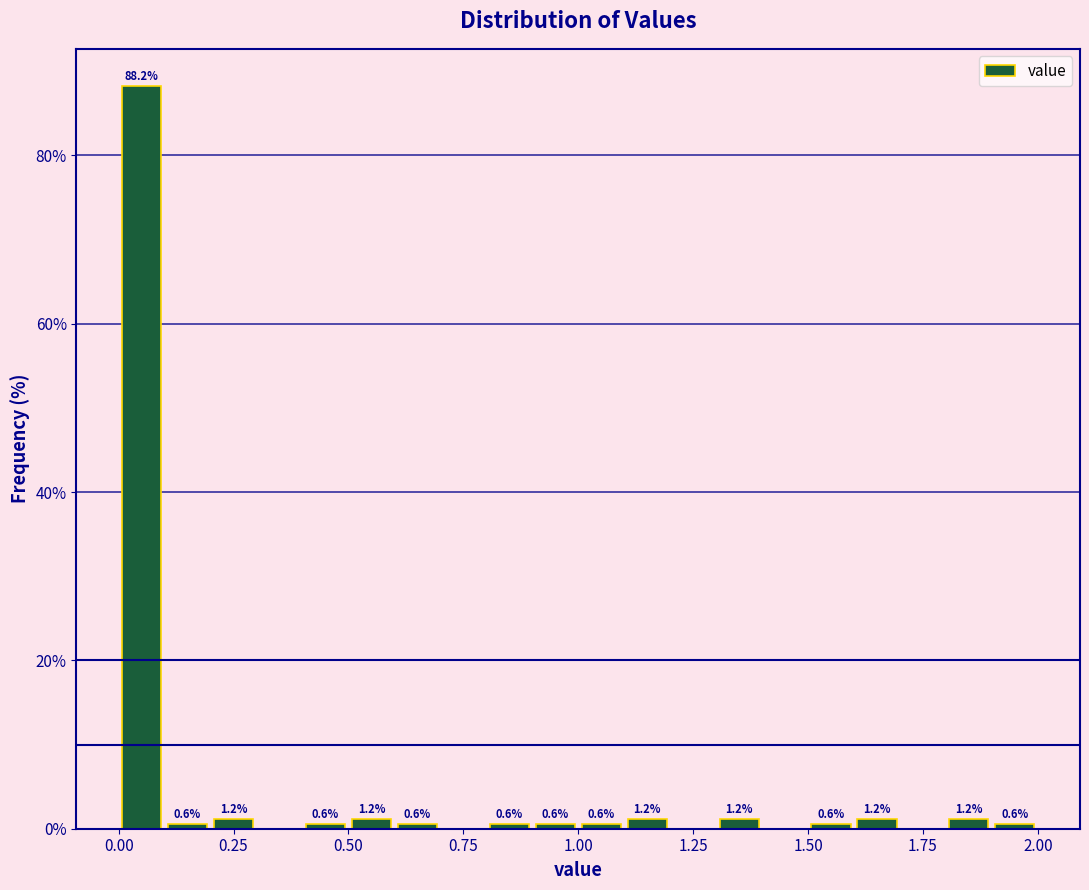

Read against the x-axis, roughly where is the centre of the tallest bar?

0.05